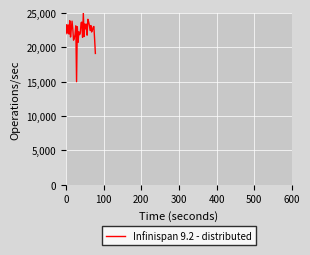

What is the difference between the maximum and minimum values?

10000.0